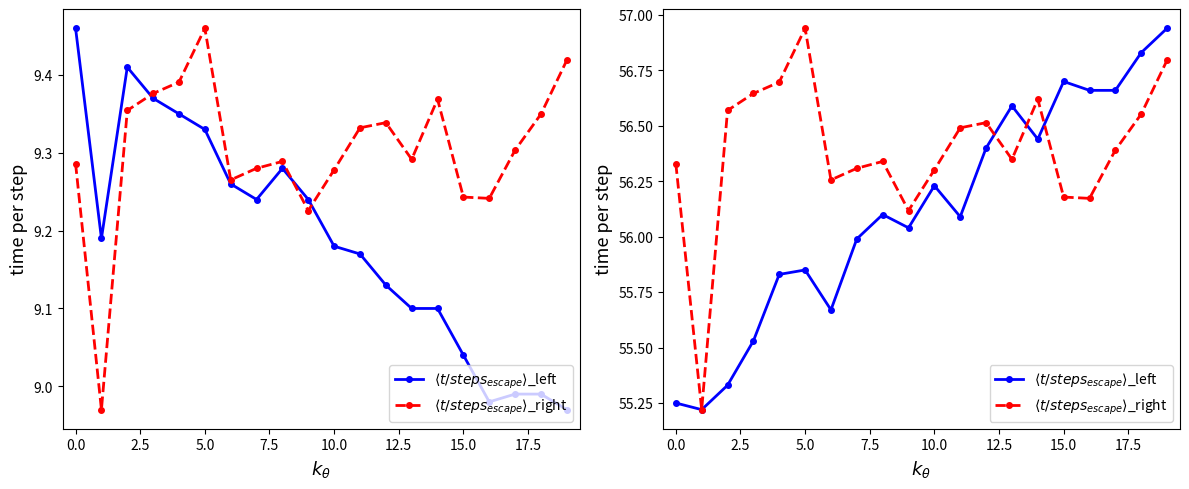

How many data points in $\langle t/steps_{escape}\rangle$_right are less than 56?

1